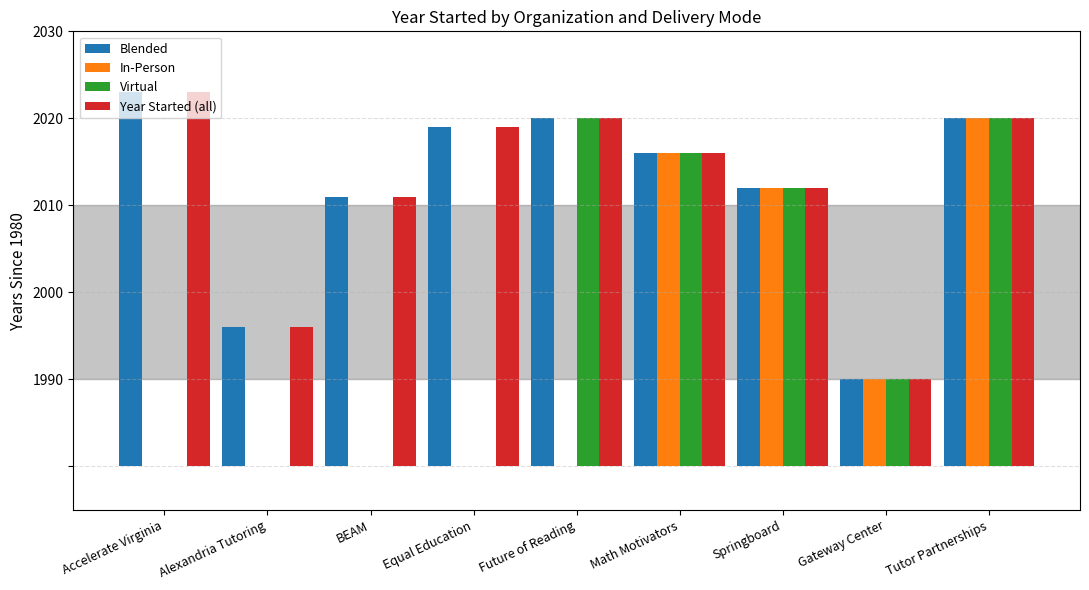

At how many categories does at least one series exceed 23?

7